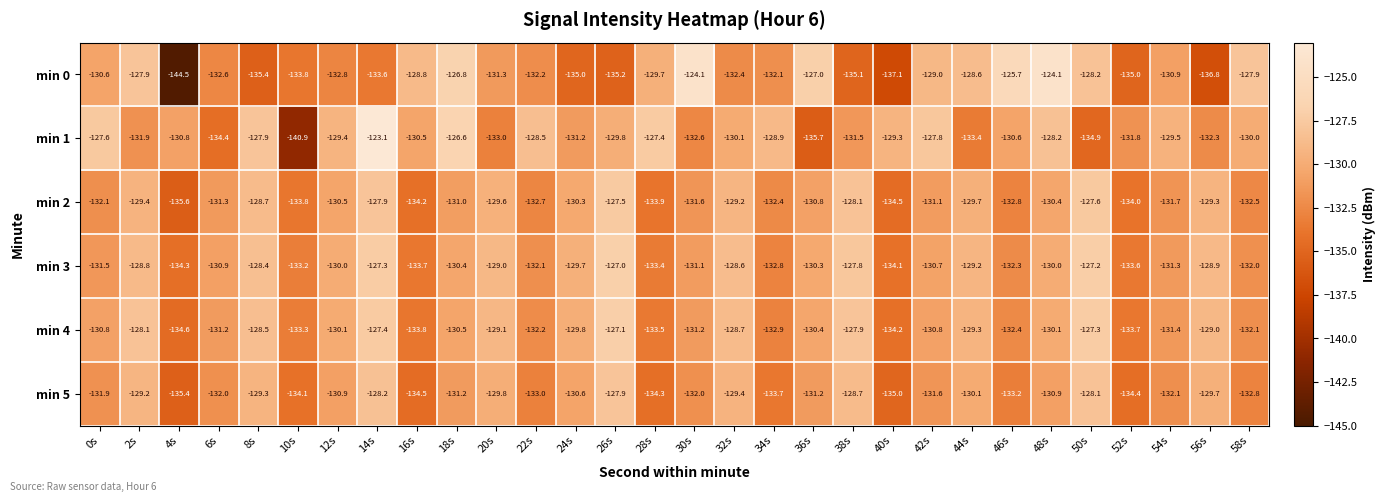

At which category is the sum across all series the highest?

14s